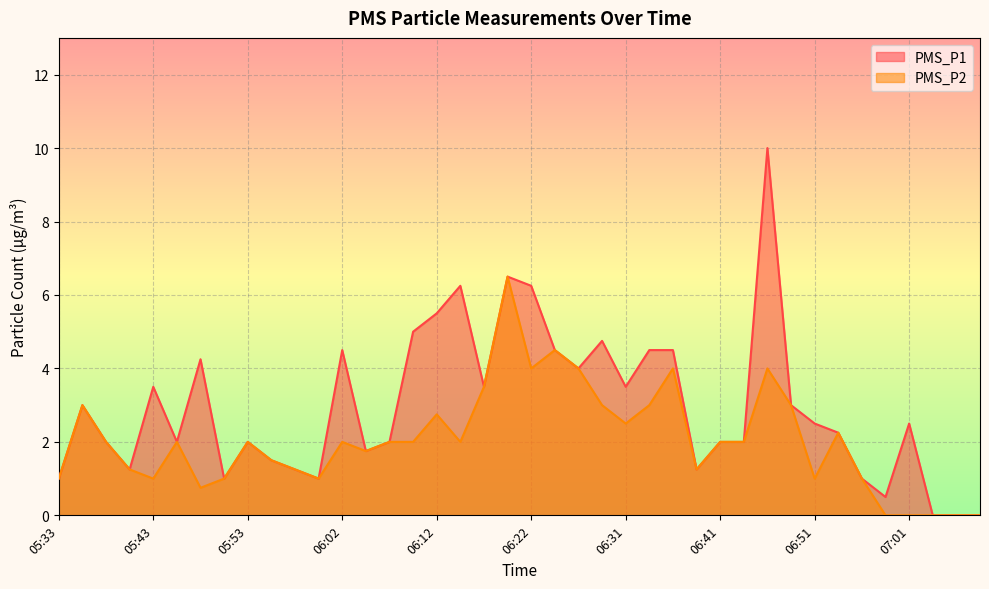

How many values in PMS_P2 are above zero?

35